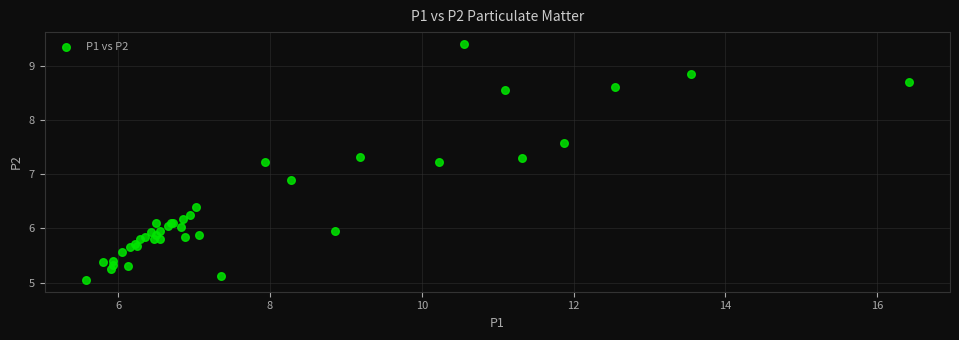

What Y value in the scatter plot is closest to 7?

6.9